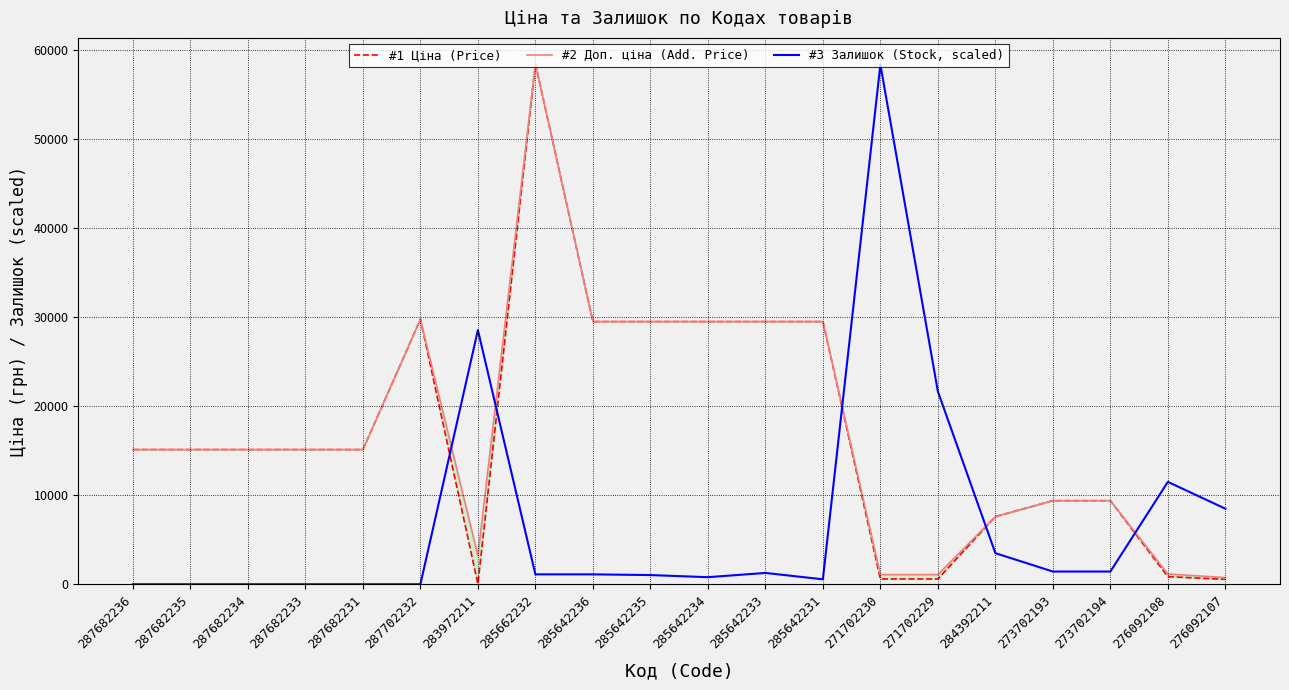

What is the total value across all series at 284392211?

18681.2